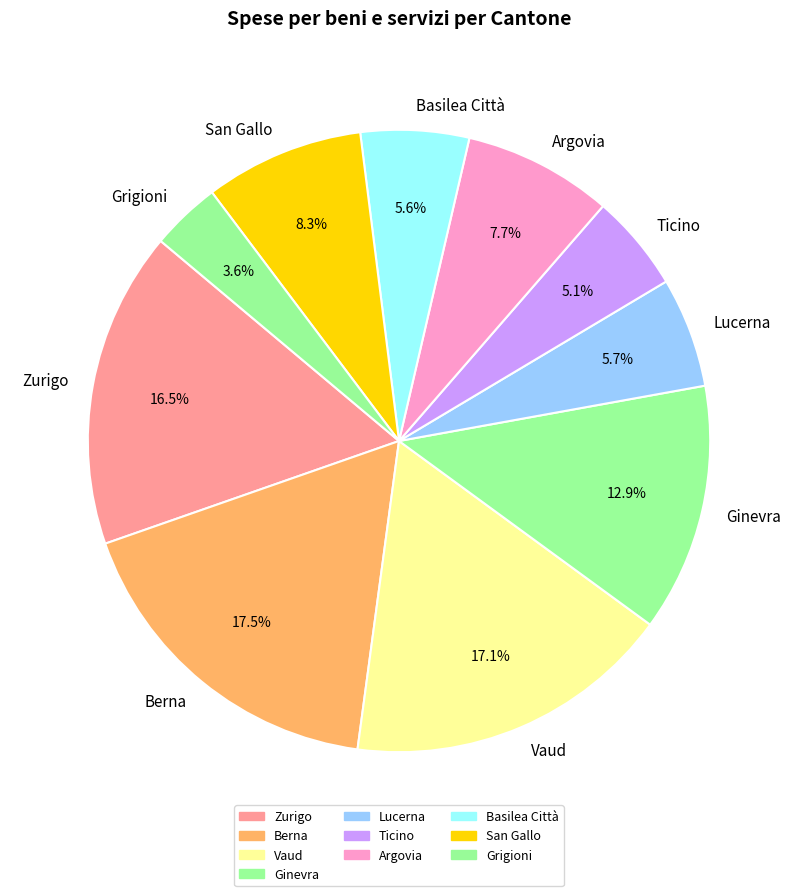

How many slices are in this pie chart?

10